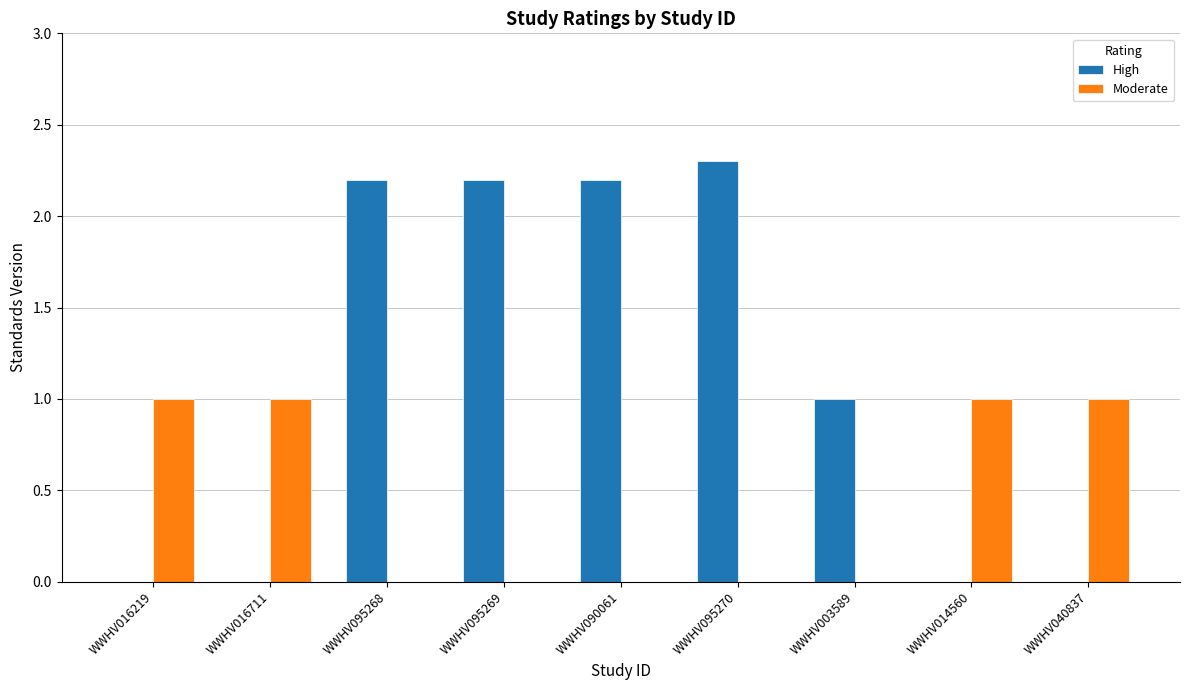

Are the bars grouped side by side (vs. stacked)?

Yes